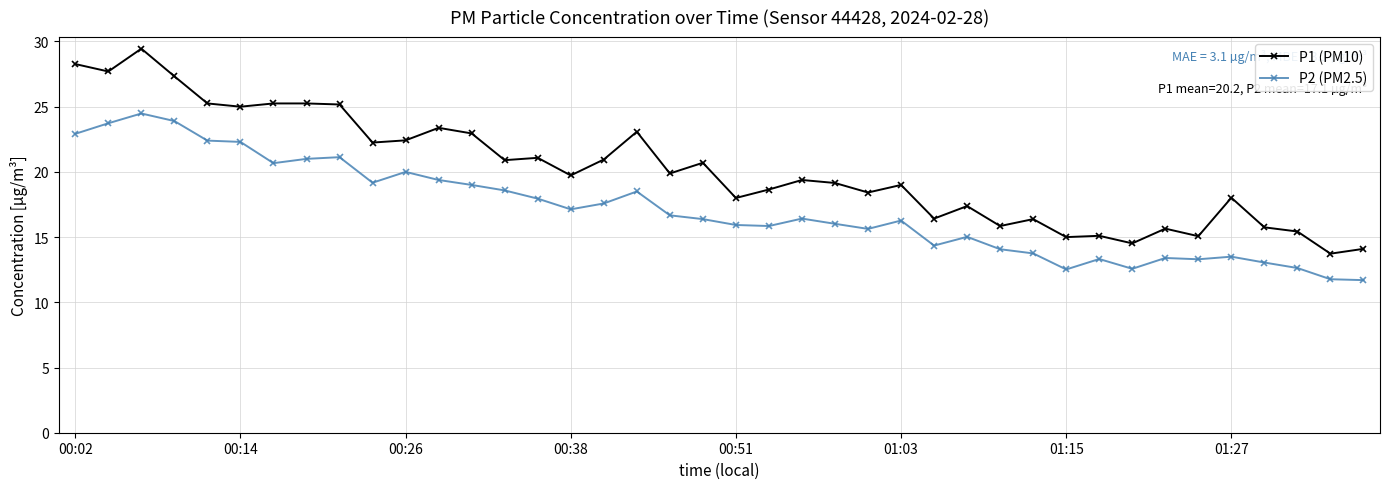

What is the value of the P1 (PM10) point at the 4th from the left?

27.3